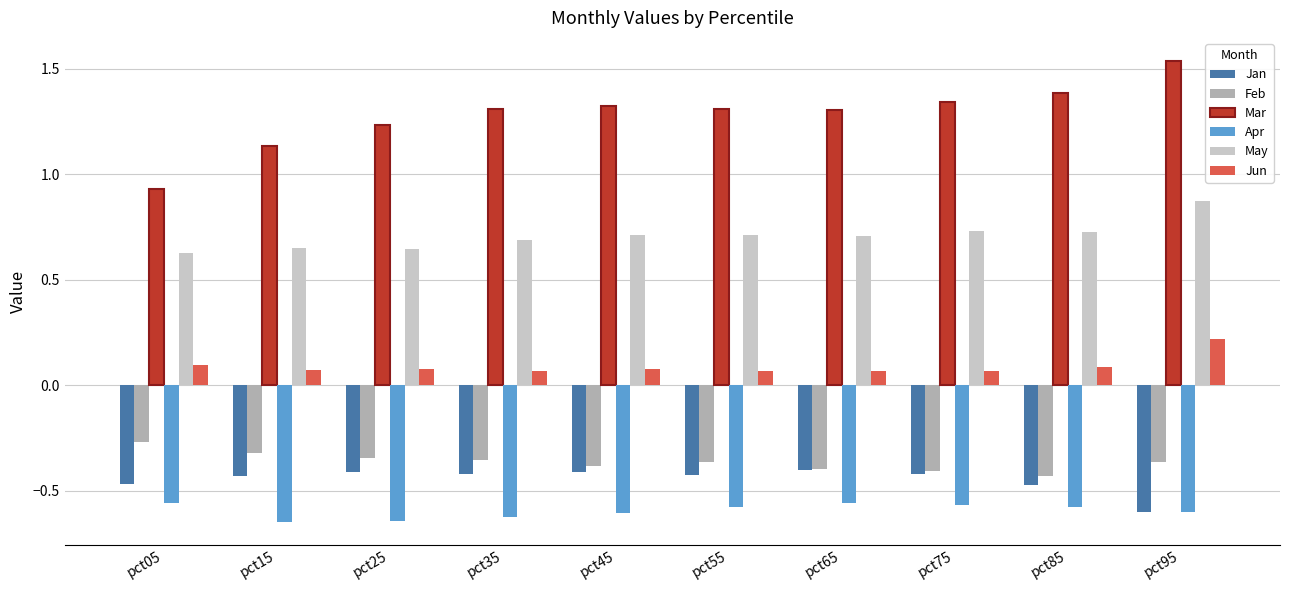

How many Jun values are between 0 and 1?

10